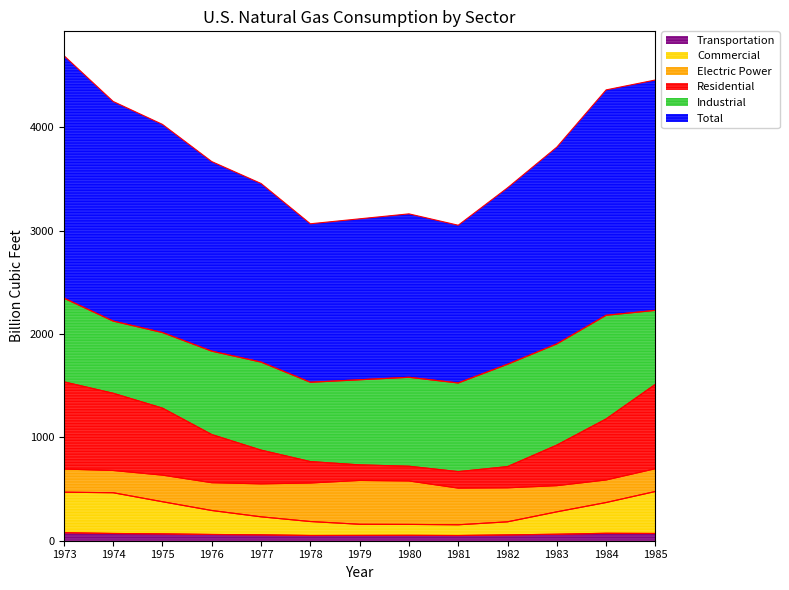

What is the value of the Commercial point at the 1st from the left?

469.9